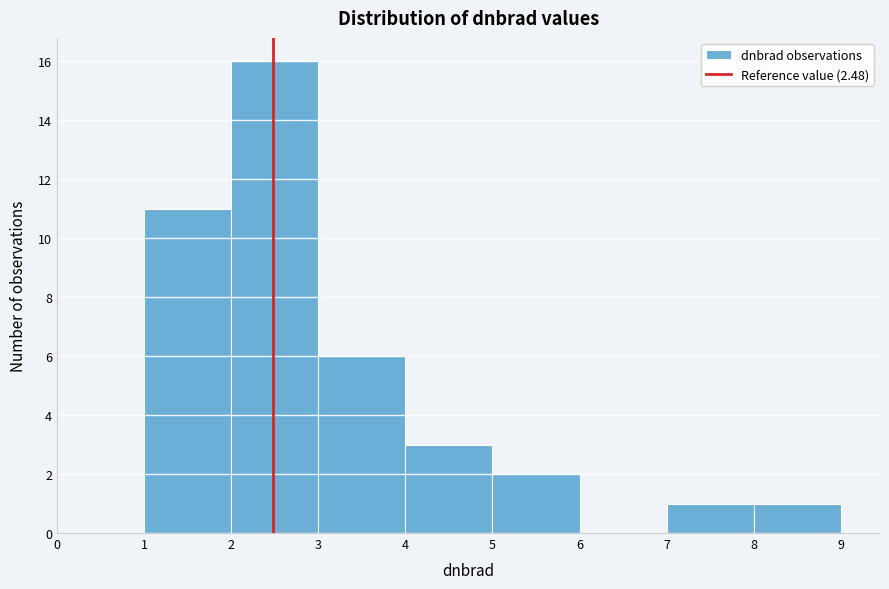

Which range on the x-axis has the tallest bar?

2 to 3